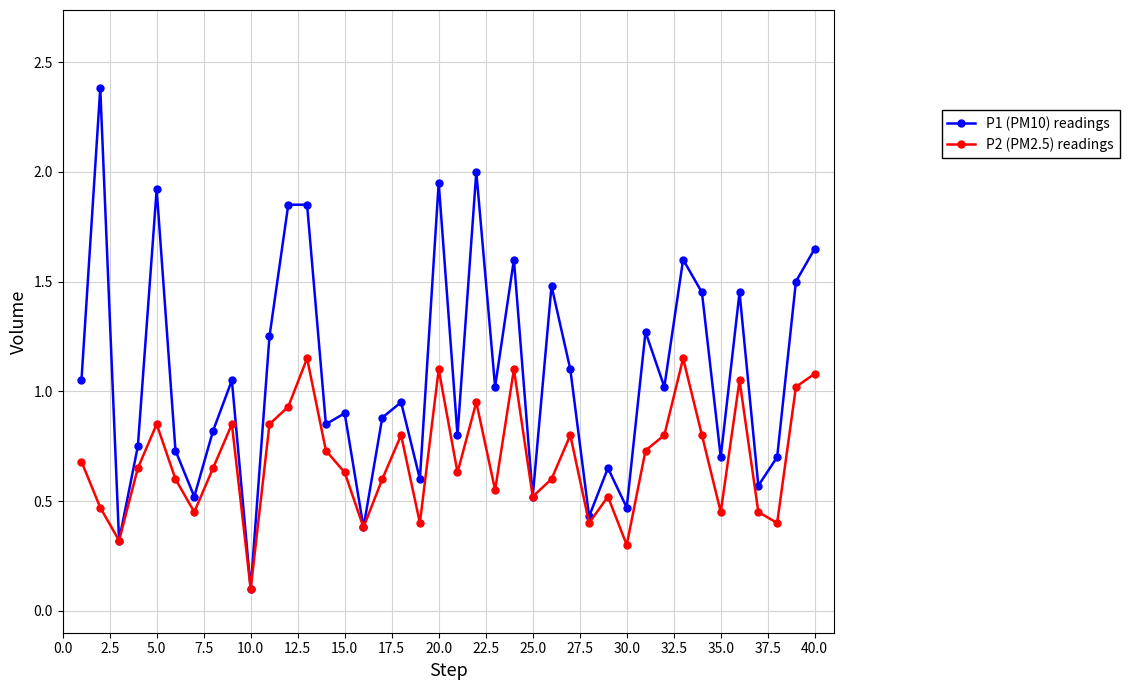

Which series has the largest range (max minus min)?

P1 (PM10) readings